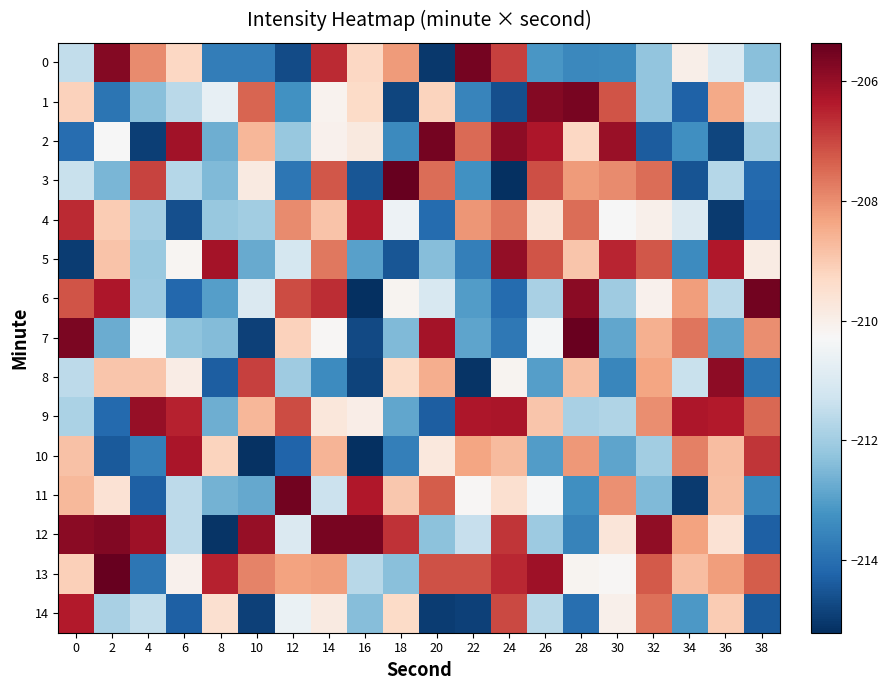

Rank the series at 22 from lowest to highest value.

8, 14, 5, 1, 3, 6, 7, 12, 11, 10, 4, 2, 13, 9, 0